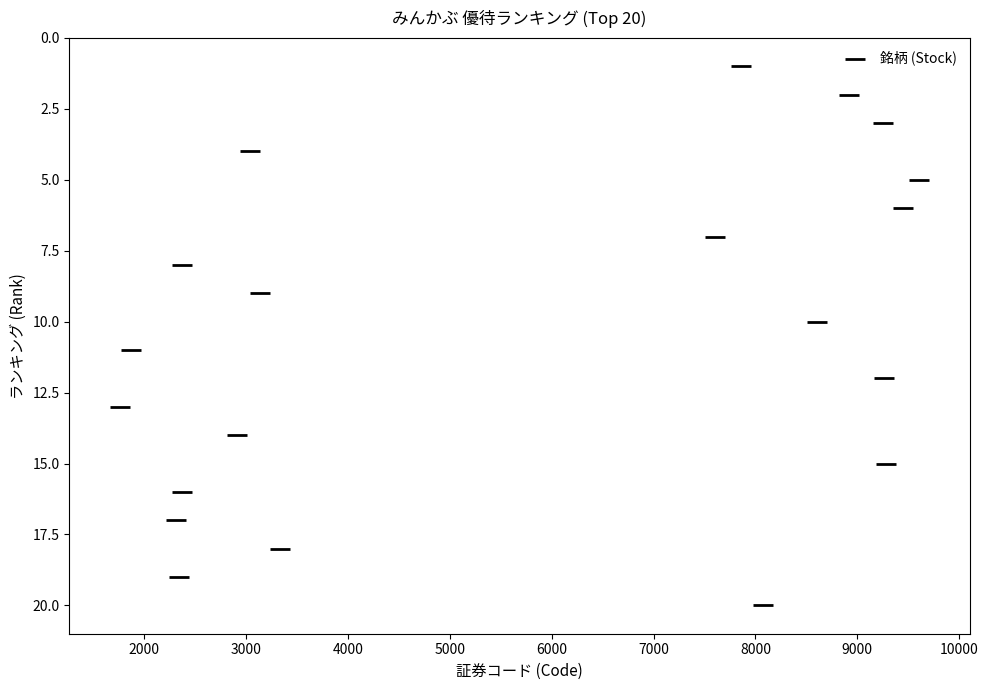

What is the range of X values (max minus min)?

7837